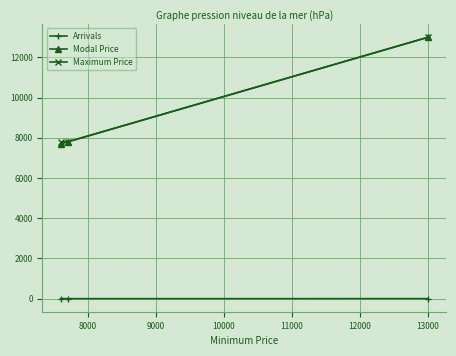

What are all the series names shown in the legend?

Arrivals, Modal Price, Maximum Price